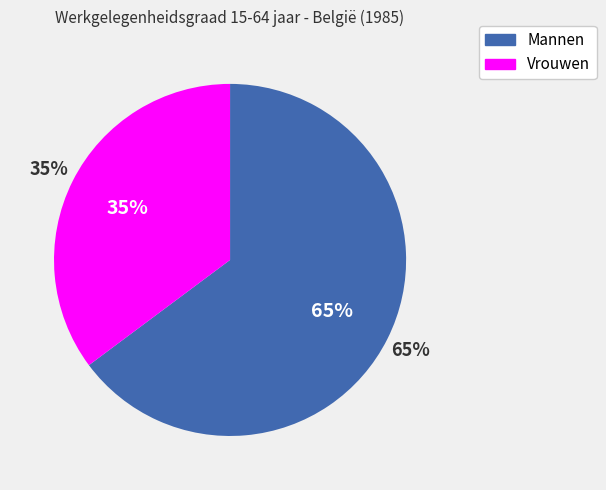

To the nearest percent, what percentage of the pie is Vrouwen?

35%